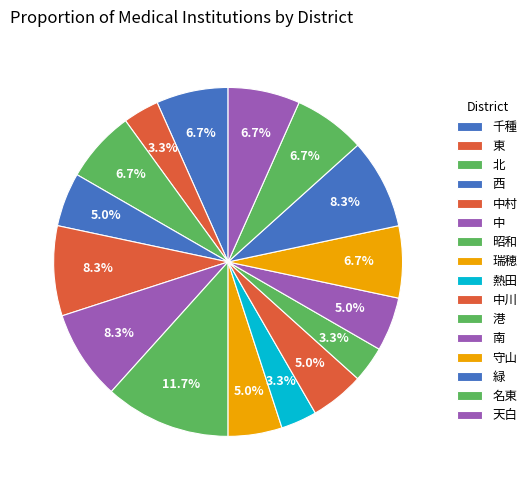

How many segments does this pie chart have?

16